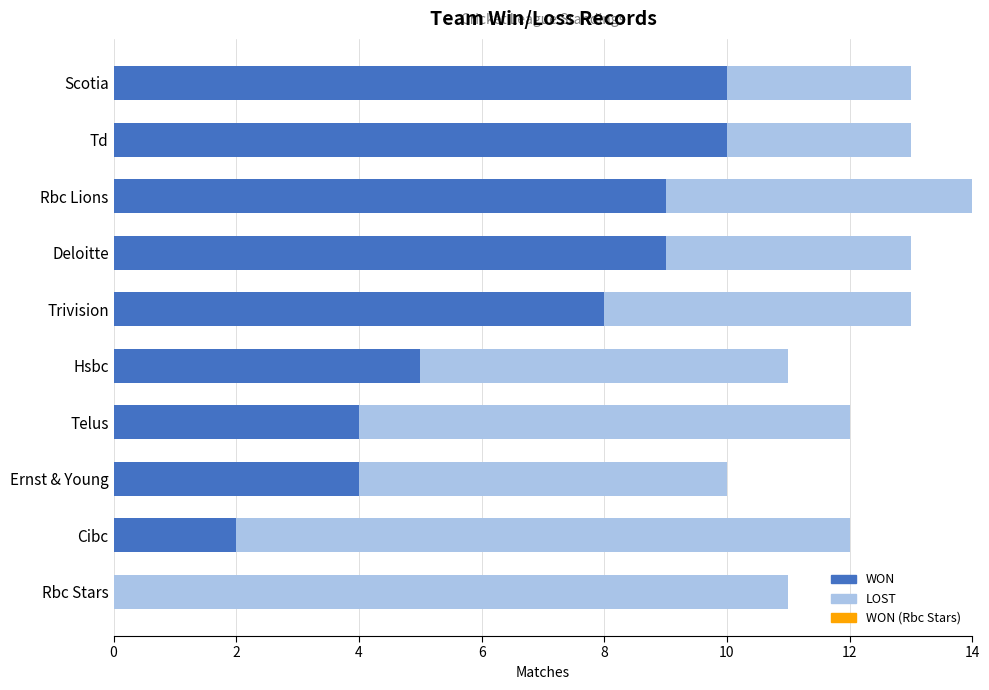

At which category is the sum across all series the highest?

Rbc Lions